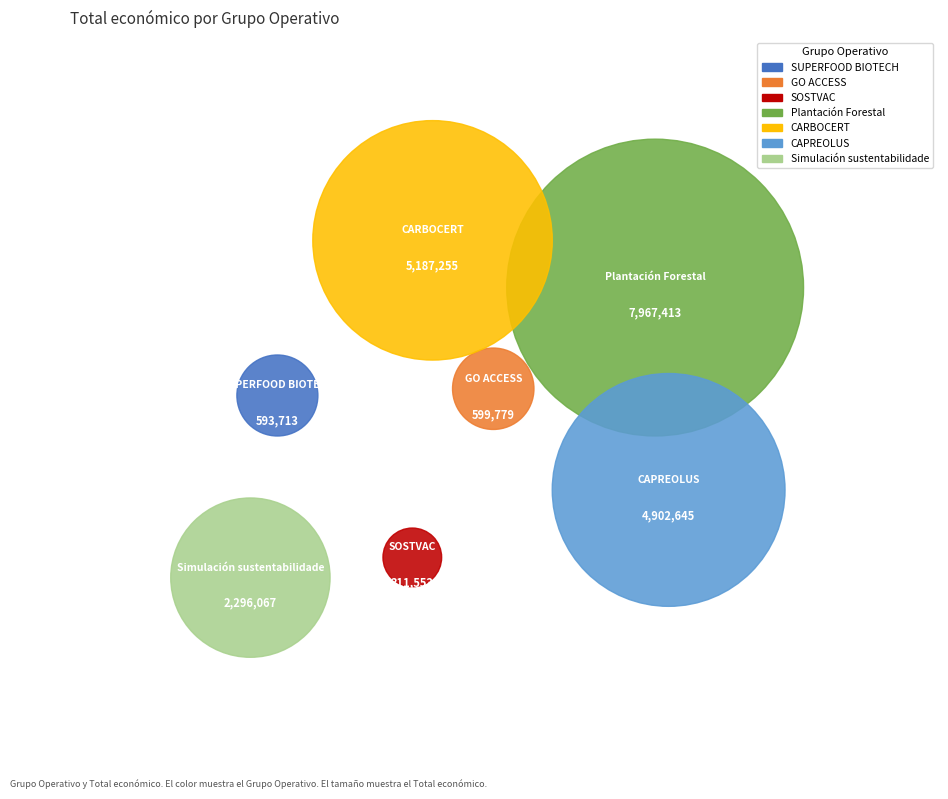

Do SUPERFOOD BIOTECH and Plantación Forestal together represent more than half of the pie?

No